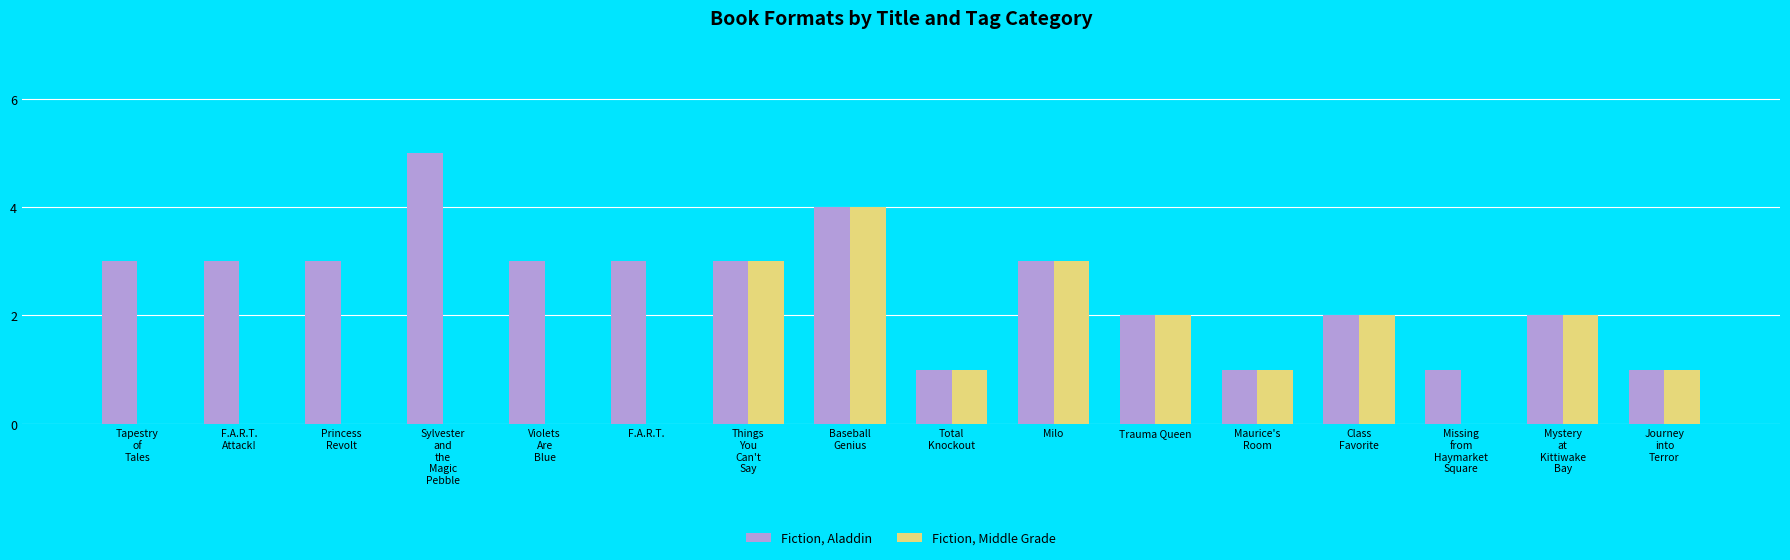

What is the sum of all Fiction, Aladdin values?

40